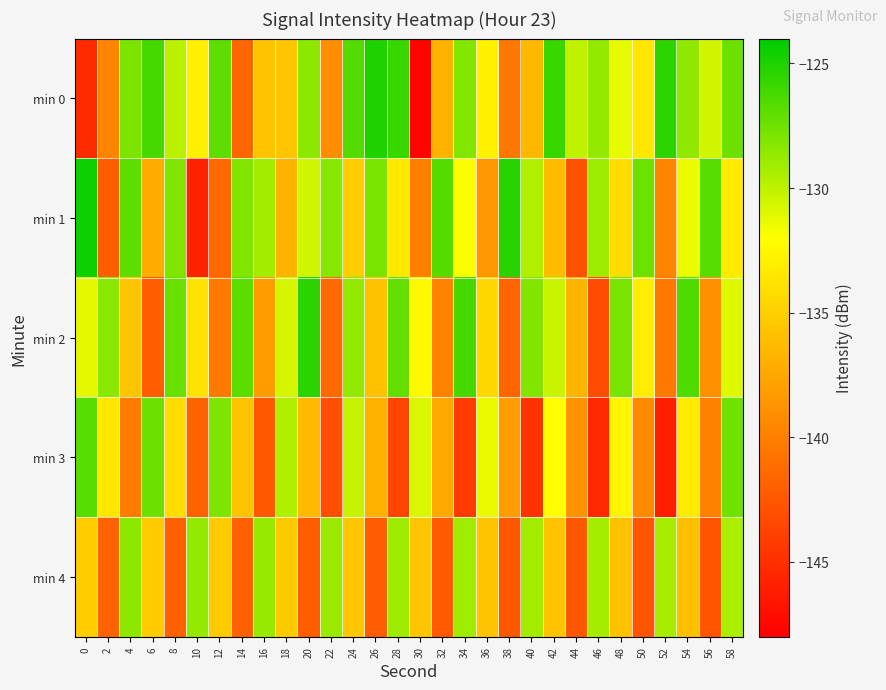

At 46, list the series in order from smallest to largest.

min 3, min 2, min 4, min 1, min 0